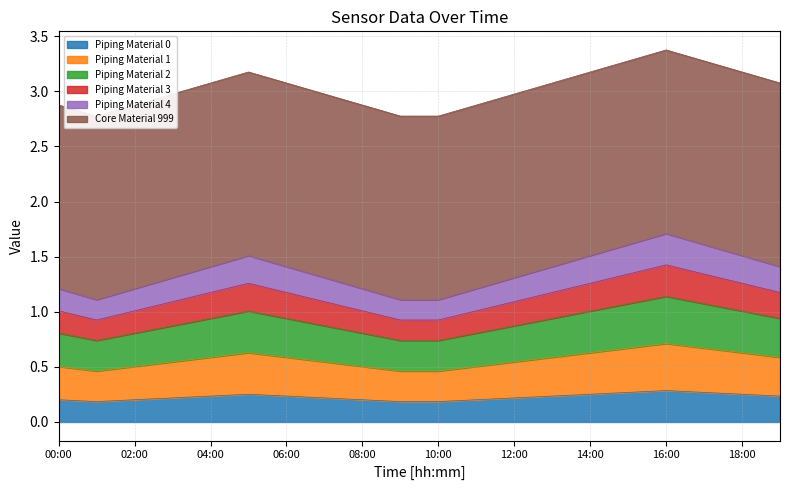

Reading left to right, extract all data points from this chart.

00:00=0.2	01:00=0.2	02:00=0.2	03:00=0.2	04:00=0.2	05:00=0.3	06:00=0.2	07:00=0.2	08:00=0.2	09:00=0.2	10:00=0.2	11:00=0.2	12:00=0.2	13:00=0.2	14:00=0.3	15:00=0.3	16:00=0.3	17:00=0.3	18:00=0.3	19:00=0.2